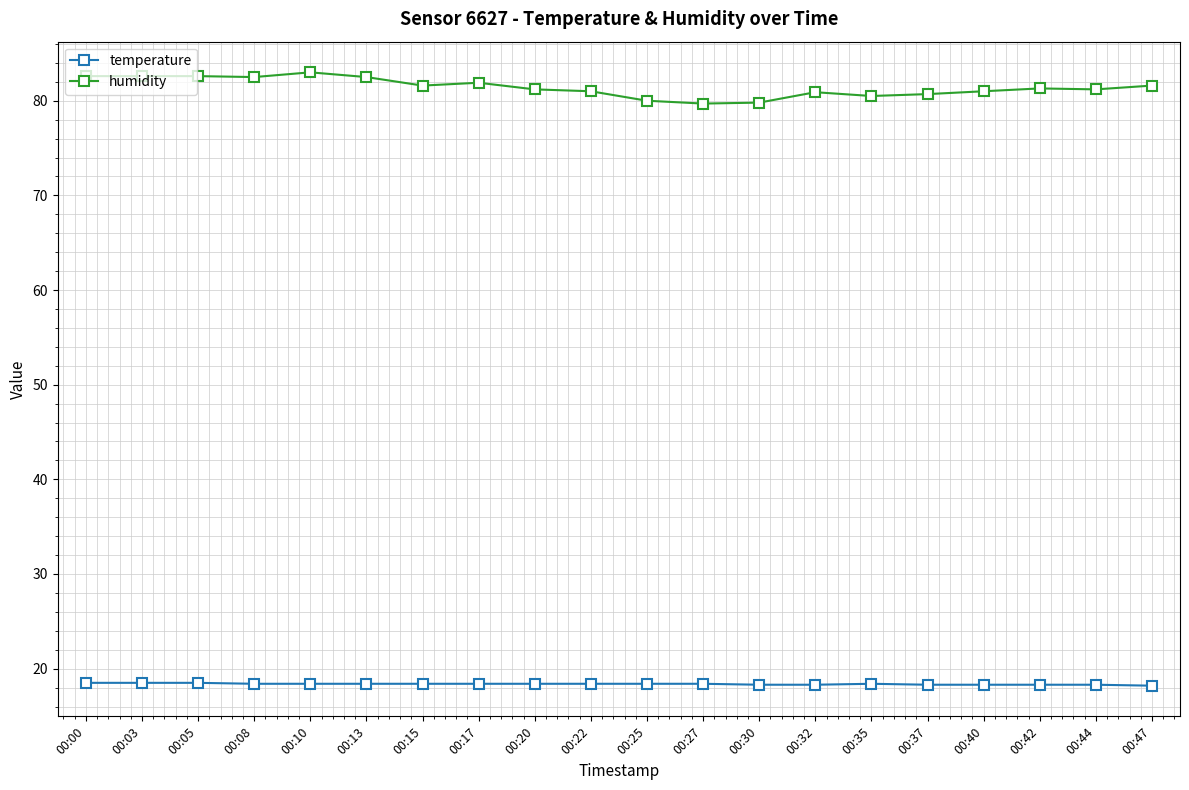

Which series has the largest total across all categories?

humidity